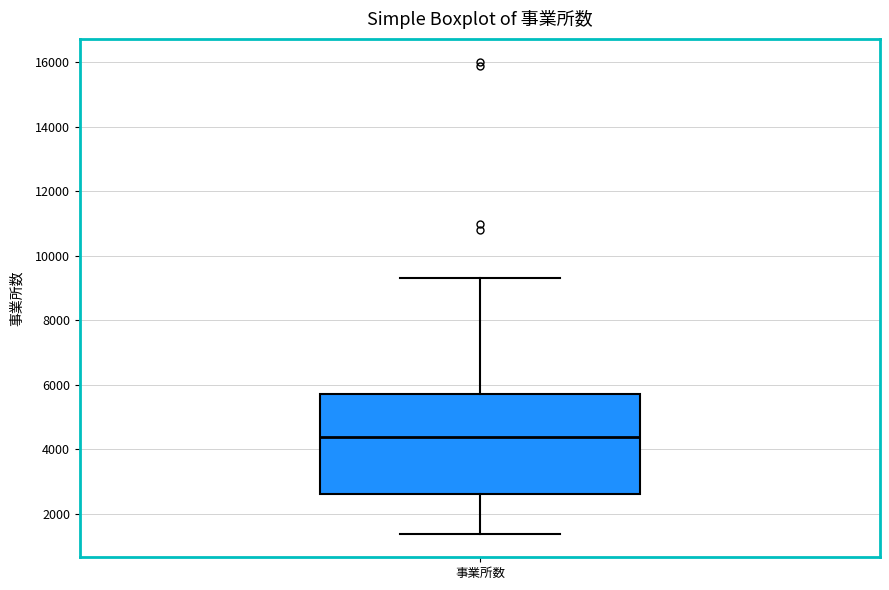

Transcribe this box plot: give where the median line is, the range the box spans, and where the two whiskers end, as read against the y-axis. The values are not printed on the chart, so give them approximately, as read against the axis.

median 4400, box 2600 to 5800, whiskers 1400 to 9200